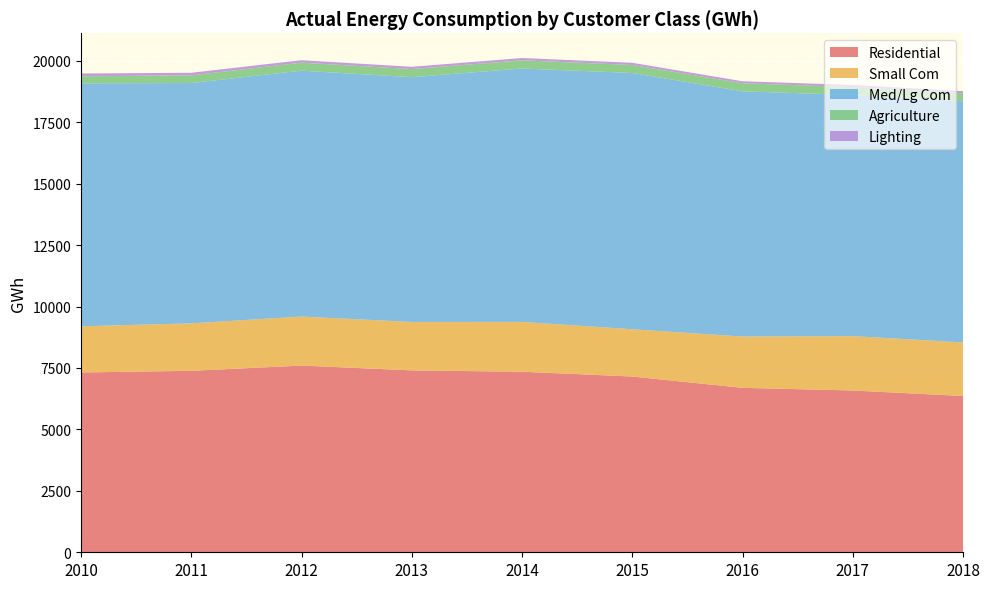

Reading left to right, extract all data points from this chart.

Residential: 2010=7316	2011=7385	2012=7598	2013=7402	2014=7347	2015=7152	2016=6692	2017=6584	2018=6359
Small Com: 2010=1881	2011=1932	2012=1996	2013=1971	2014=2028	2015=1924	2016=2088	2017=2213	2018=2182
Med/Lg Com: 2010=9885	2011=9780	2012=10006	2013=9961	2014=10312	2015=10429	2016=9979	2017=9812	2018=9814
Agriculture: 2010=289	2011=311	2012=325	2013=330	2014=334	2015=325	2016=328	2017=323	2018=324
Lighting: 2010=114	2011=106	2012=101	2013=93	2014=94	2015=90	2016=81	2017=85	2018=87